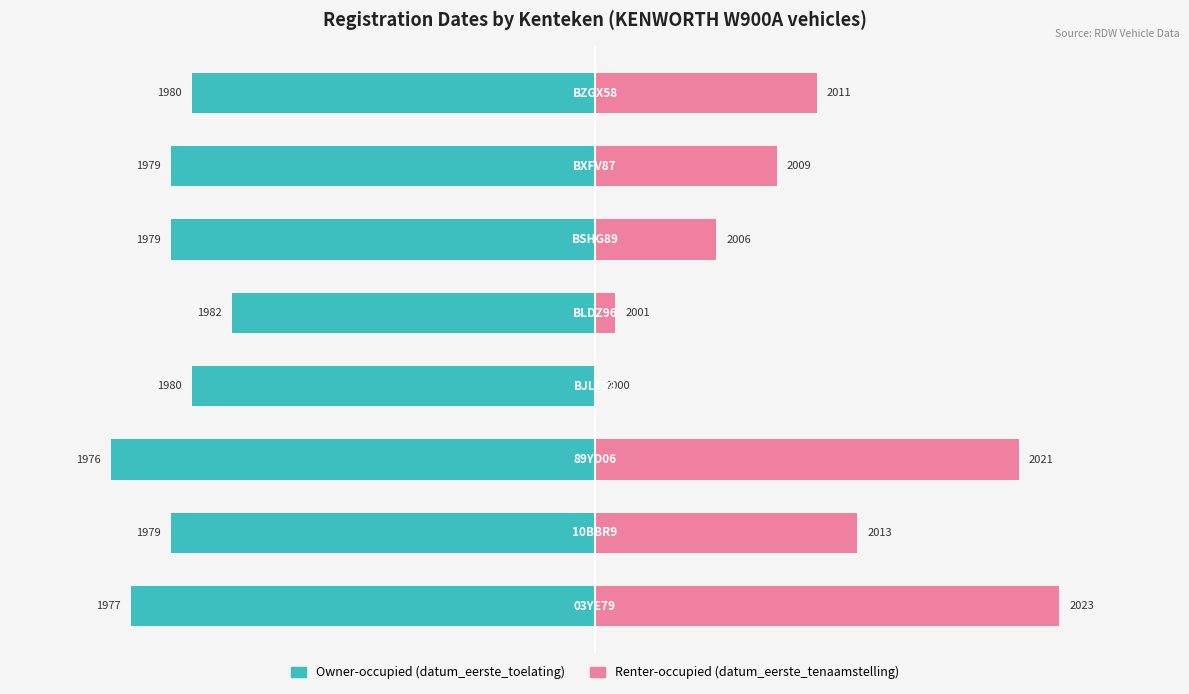

Rank the series by their average value, from lowest to highest.

Owner-occupied (first_toelating year), Renter-occupied (tenaamstelling year)